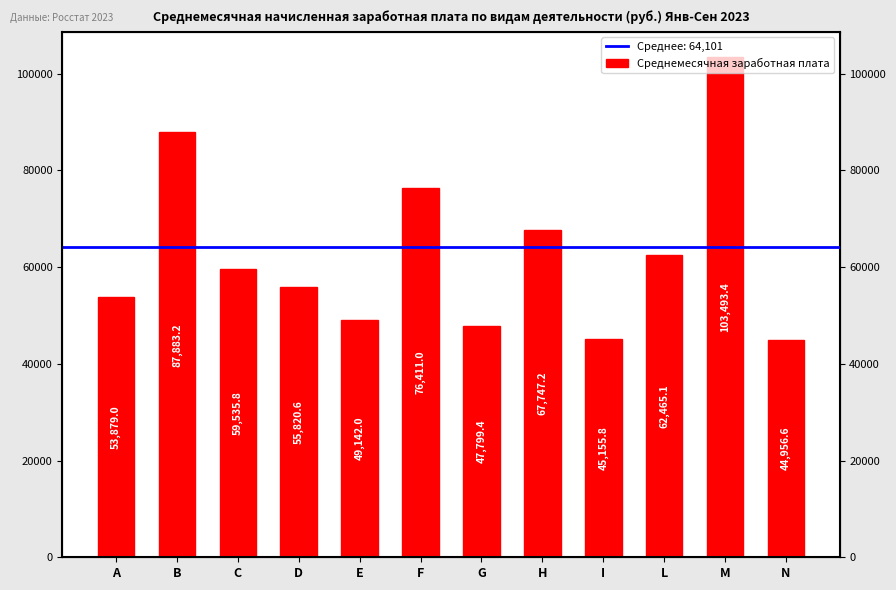

What is the approximate value at B?

87883.2